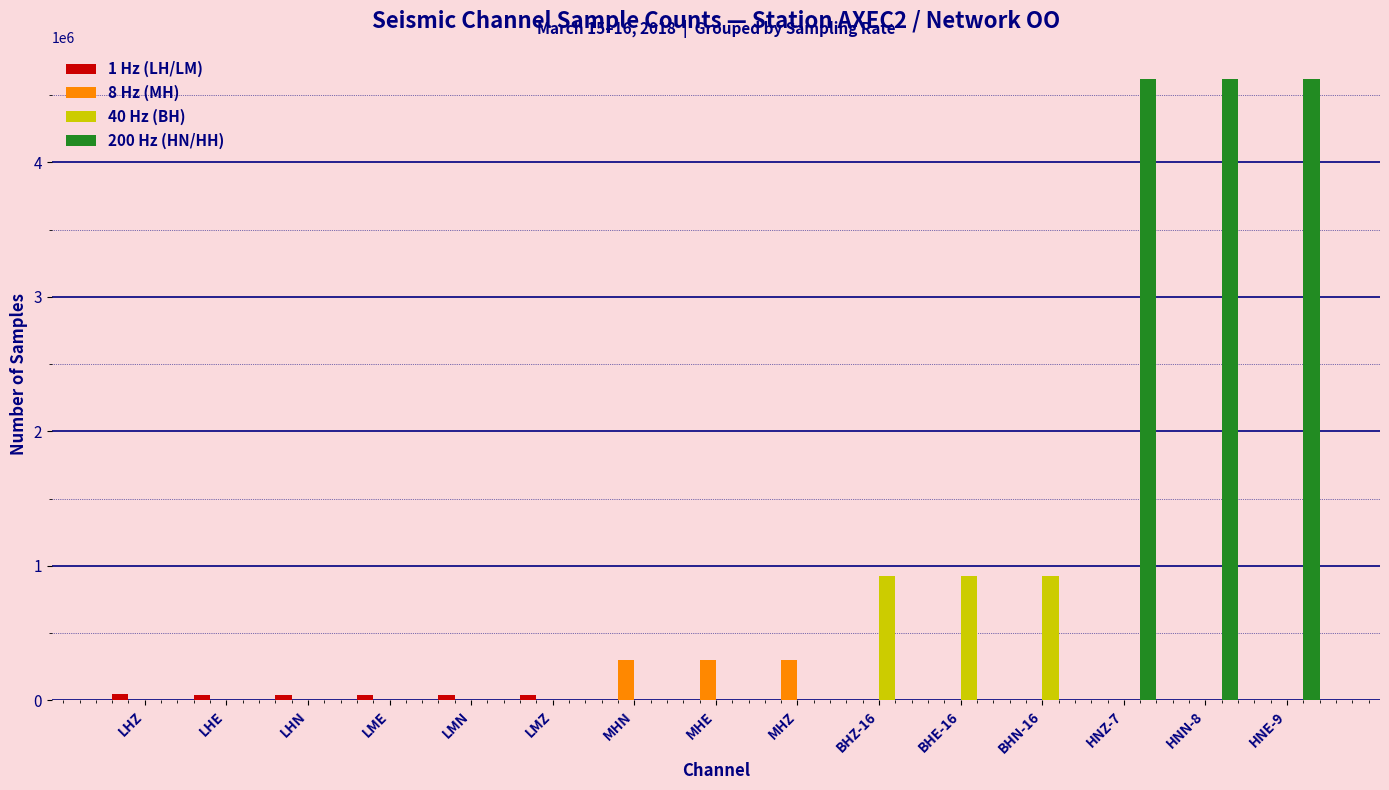

How many categories are shown in the chart?

15